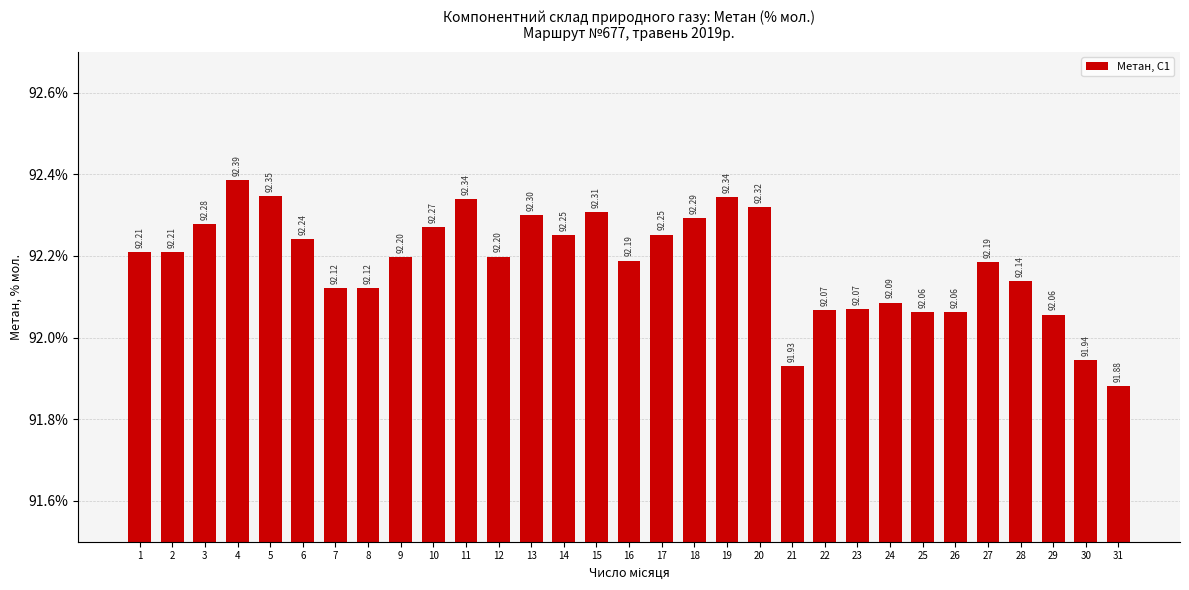

At which label does the data first exceed 92?

1